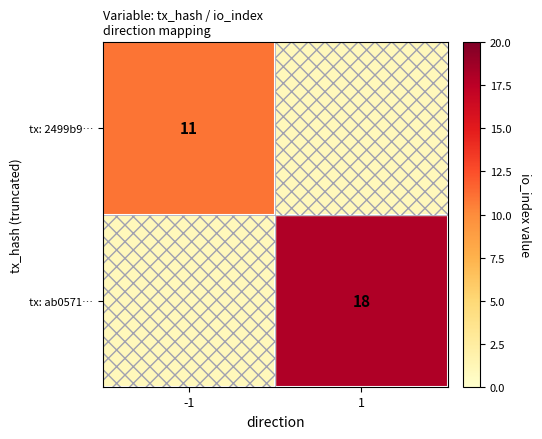

Is the value of tx: 2499b9… at -1 greater than the value of tx: ab0571… at 1?

No